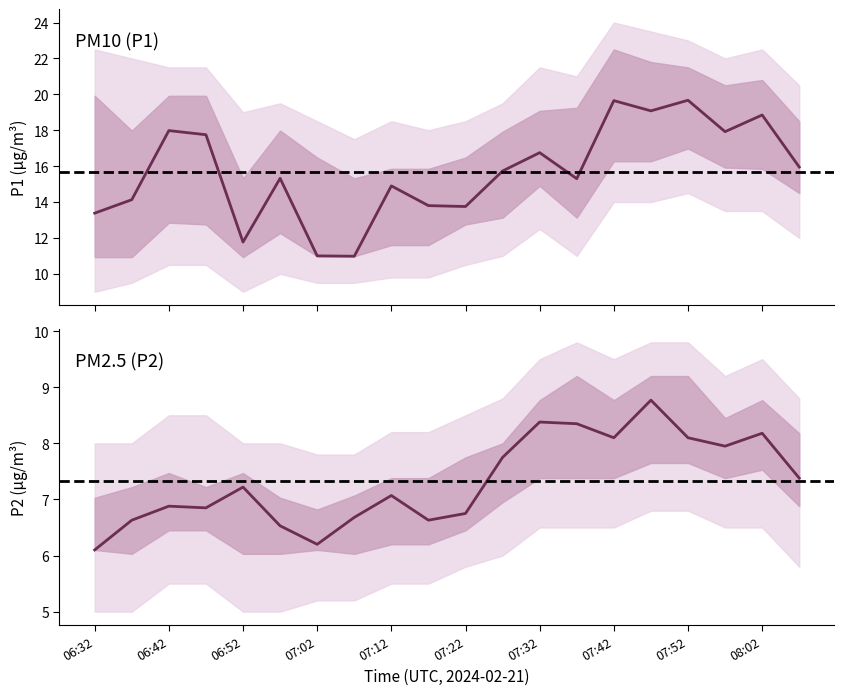

What is the difference between the highest and lowest values at 07:37?

7.0